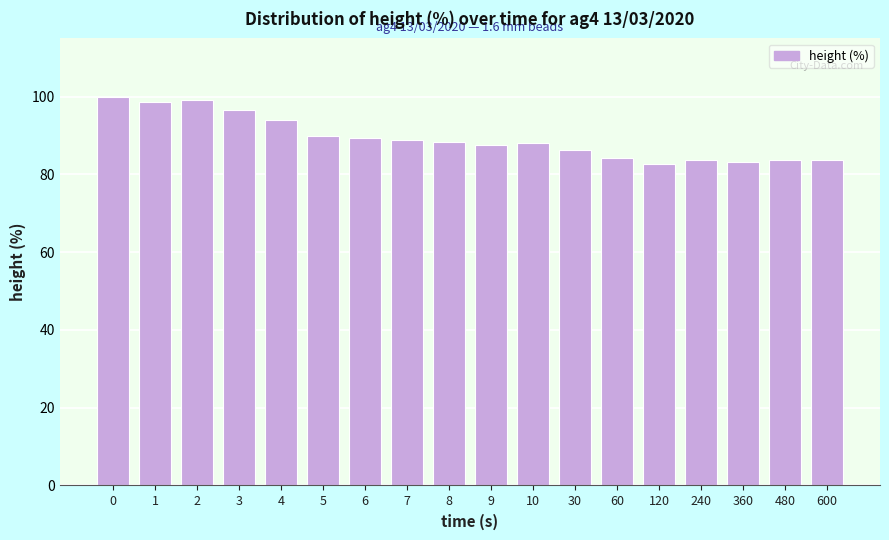

Is it true that the value at 3 is 96.5?

True